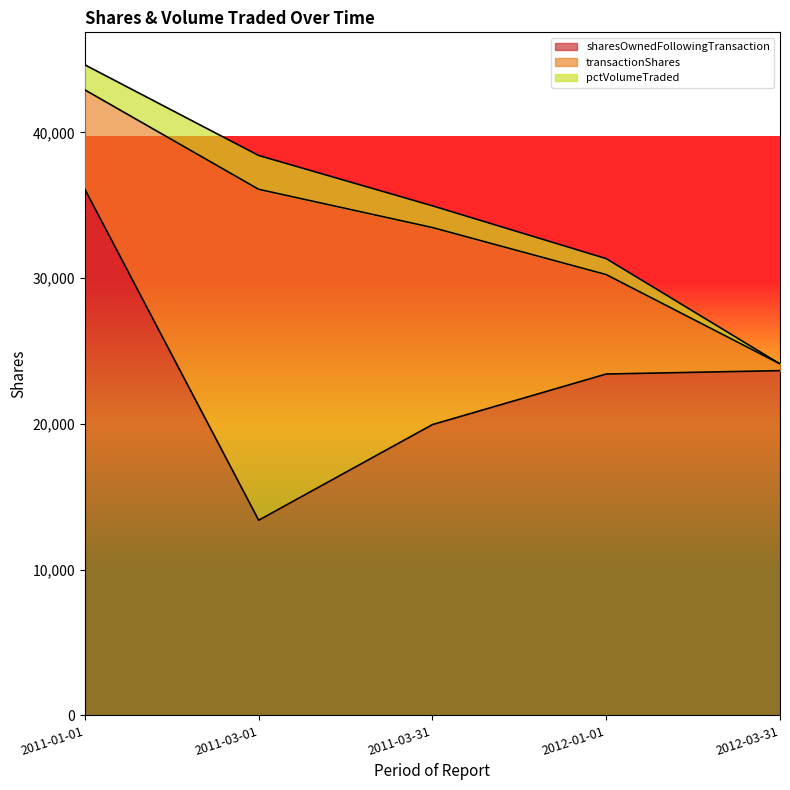

The sharesOwnedFollowingTransaction series shows 5658 at 2011-03-31. True or false?

False